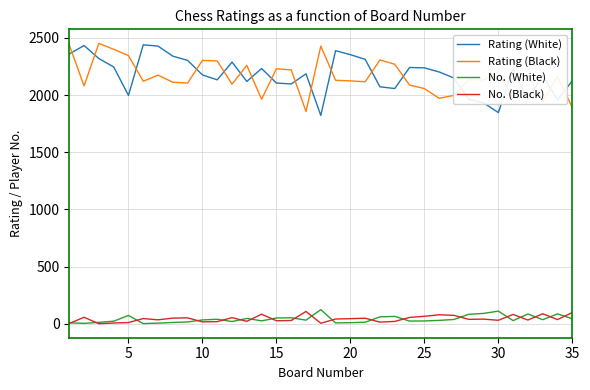

What is the greatest value displayed?

2452